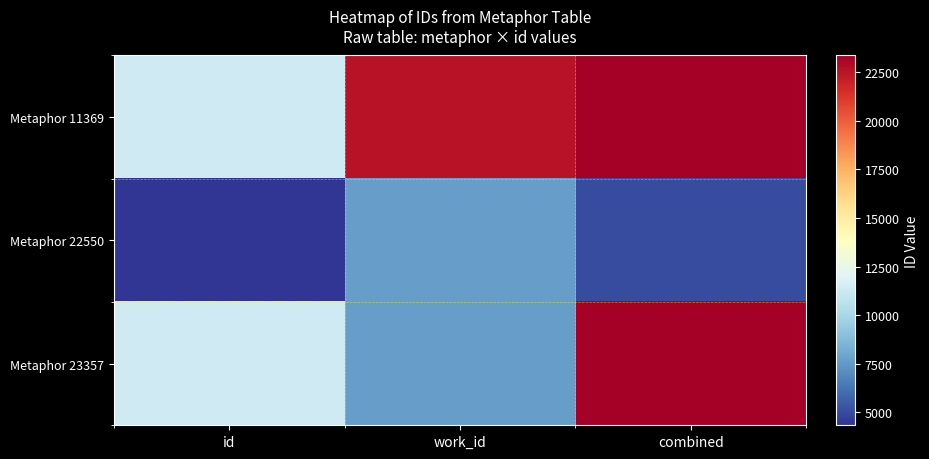

What is the minimum value shown in the chart?

4339